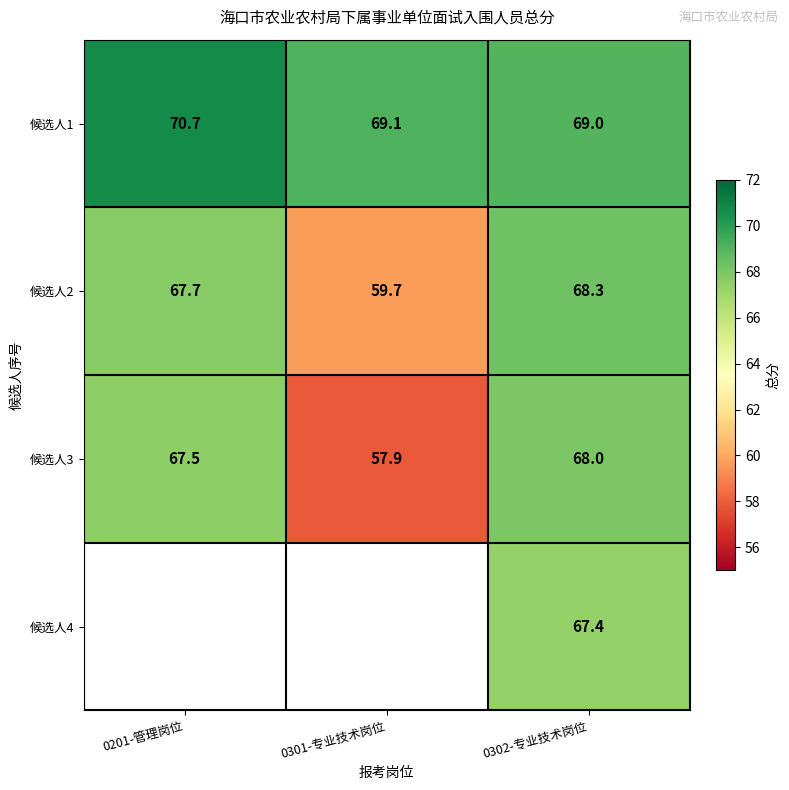

What is the spread (max minus min) of values at 0301-专业技术岗位?

11.2